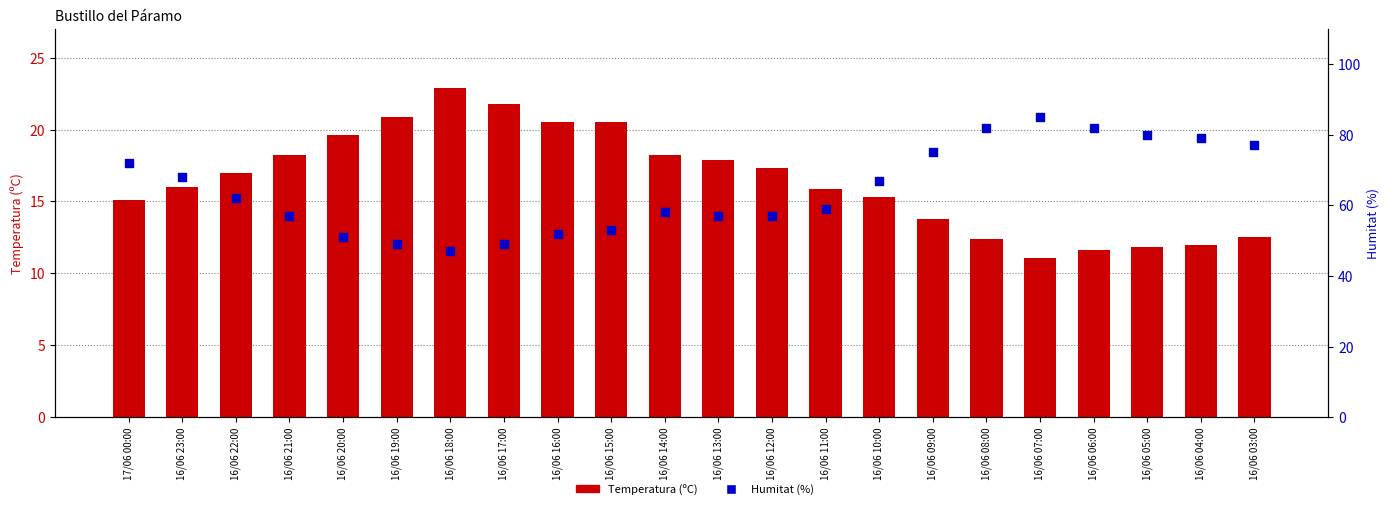

Is the value of Temperatura (ºC) at 17/06 00:00 greater than the value of Humitat (%) at 16/06 07:00?

No